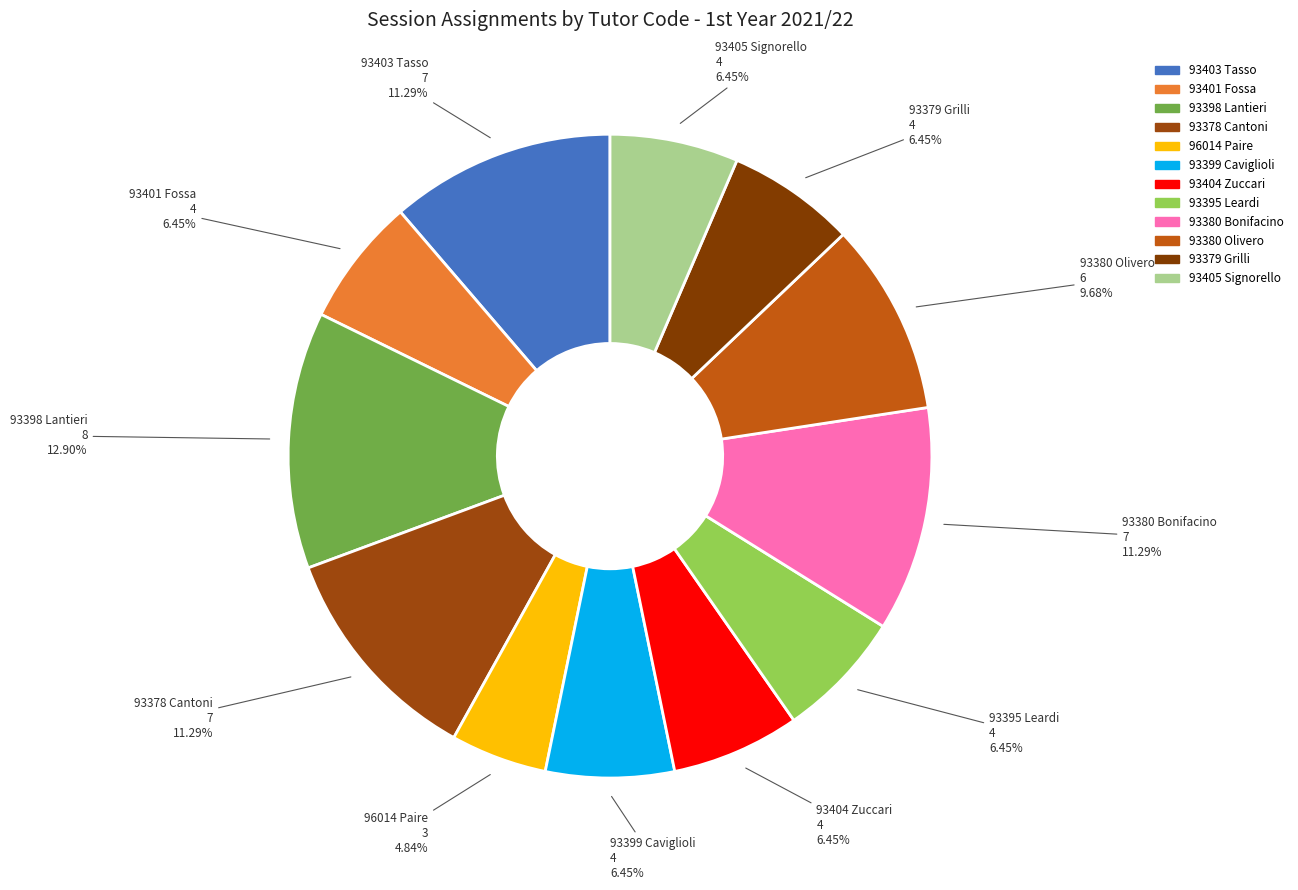

Does any single category account for the majority?

No